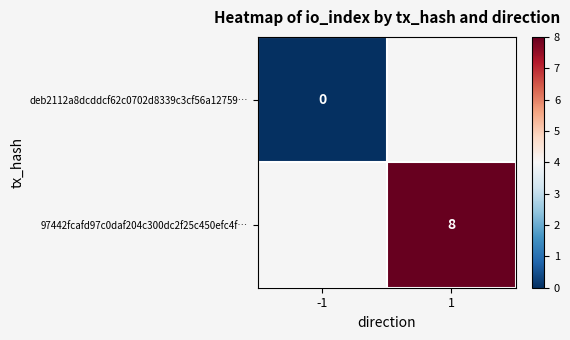

What is the greatest value displayed?

8.0